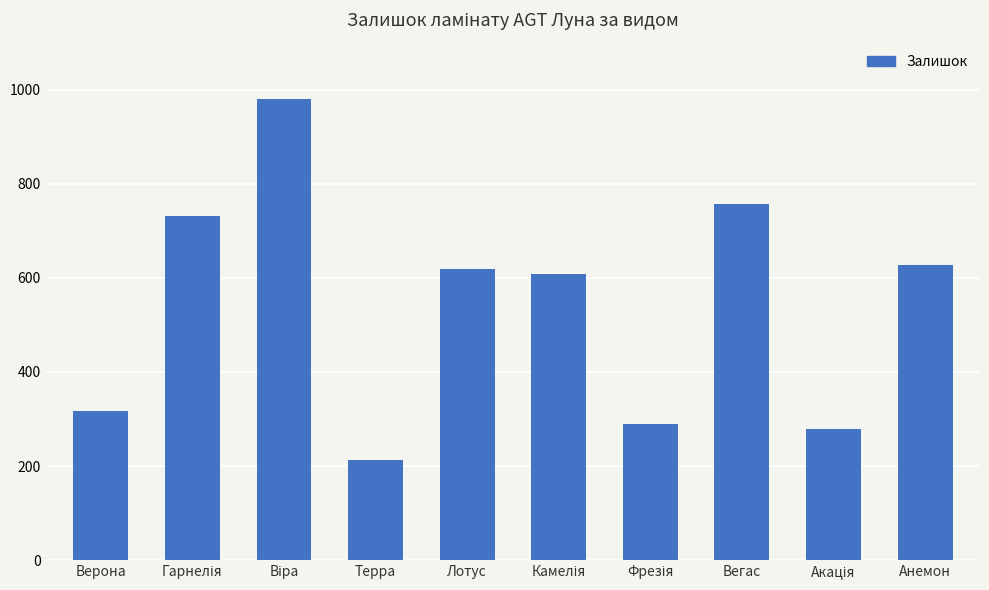

Reading left to right, extract all data points from this chart.

316	732	980	213	619	608	290	756	278	628